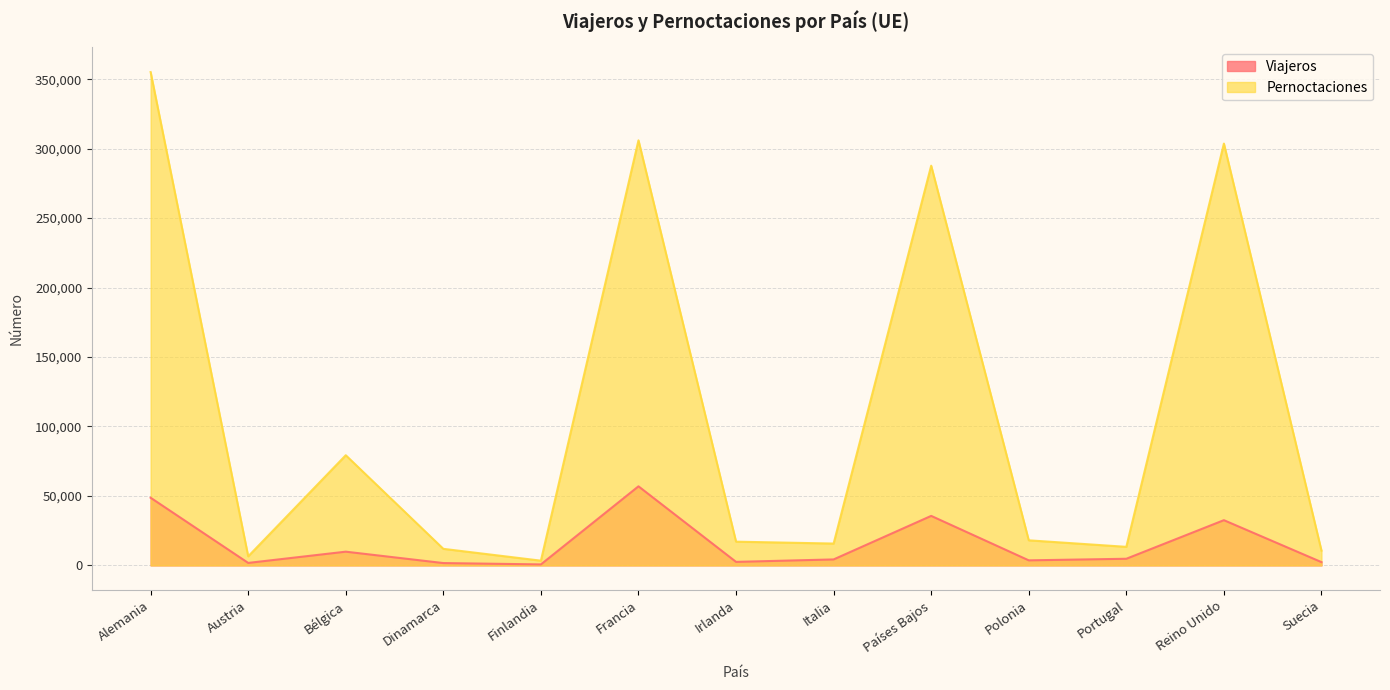

Reading left to right, what are all the values shown in this chart?

Viajeros: Alemania=48706	Austria=1787	Bélgica=9882	Dinamarca=1681	Finlandia=714	Francia=56927	Irlanda=2532	Italia=4300	Países Bajos=35643	Polonia=3637	Portugal=4781	Reino Unido=32559	Suecia=2364
Pernoctaciones: Alemania=355145	Austria=6523	Bélgica=79308	Dinamarca=11922	Finlandia=3402	Francia=306006	Irlanda=17085	Italia=15729	Países Bajos=287754	Polonia=18057	Portugal=13360	Reino Unido=303678	Suecia=10648